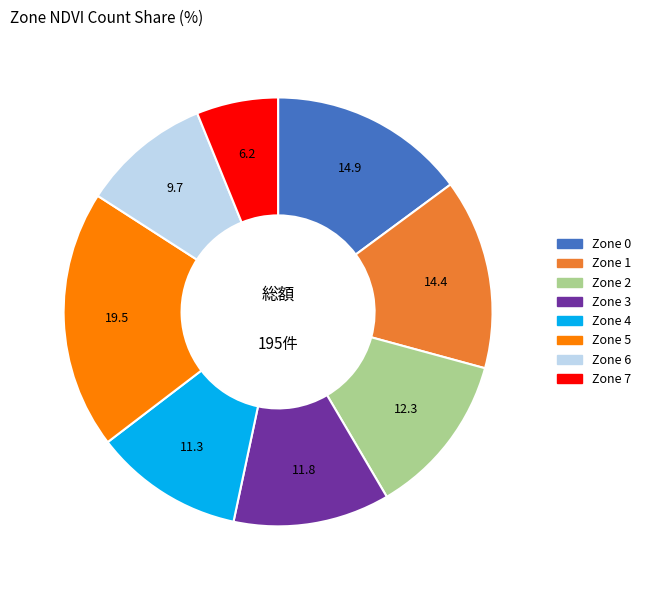

Count the number of slices in the pie.

8